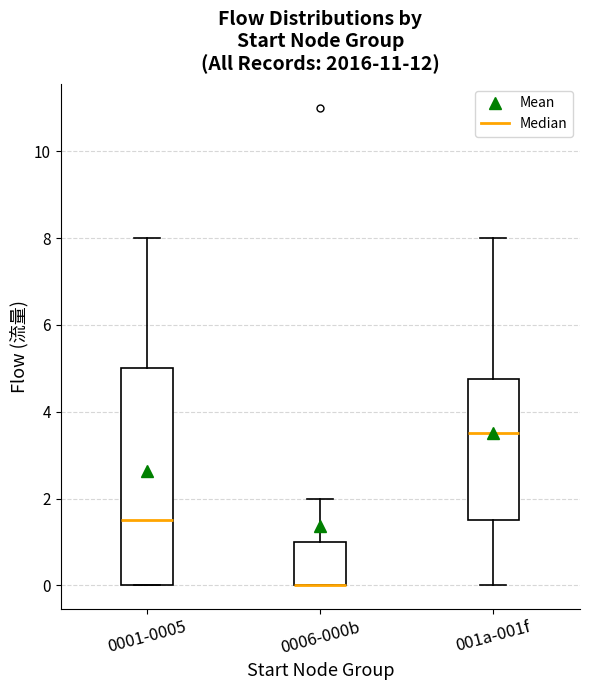

Where does the median line of the box for 0001-0005 sit on the y-axis? The values are not printed on the chart, so give them approximately, as read against the axis.

1.6